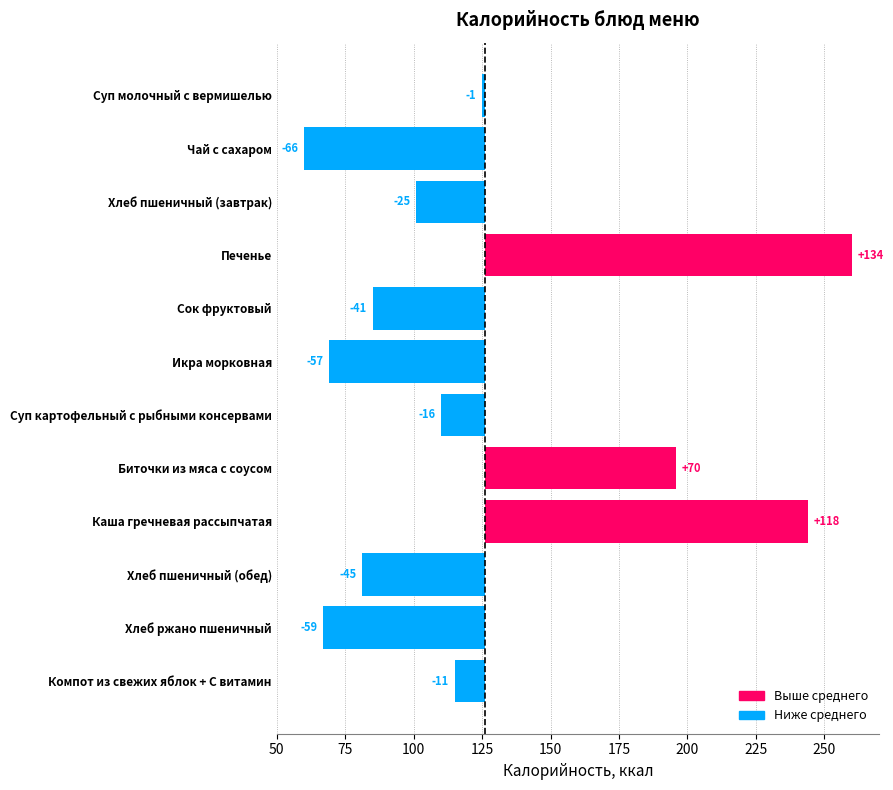

Are the bars horizontal?

Yes